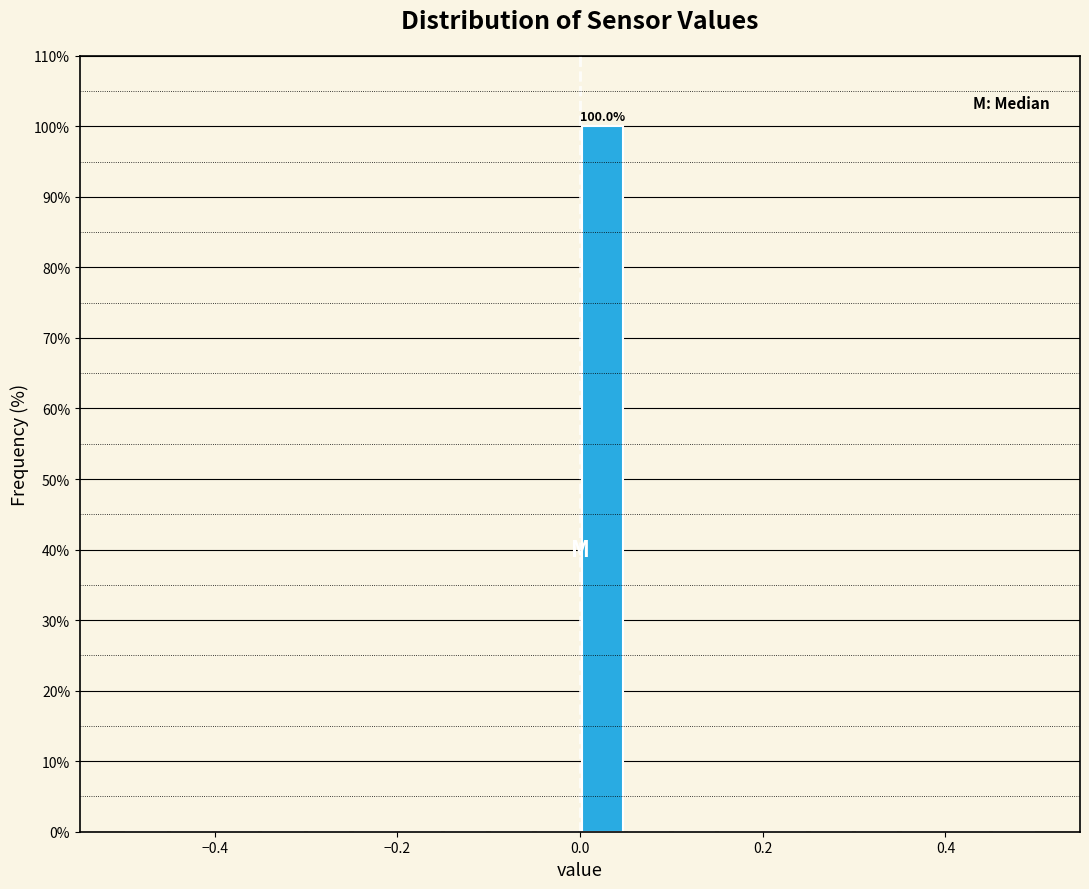

Around what value on the x-axis is the tallest bar? Give the approximate position of its centre, as read against the axis.

0.02